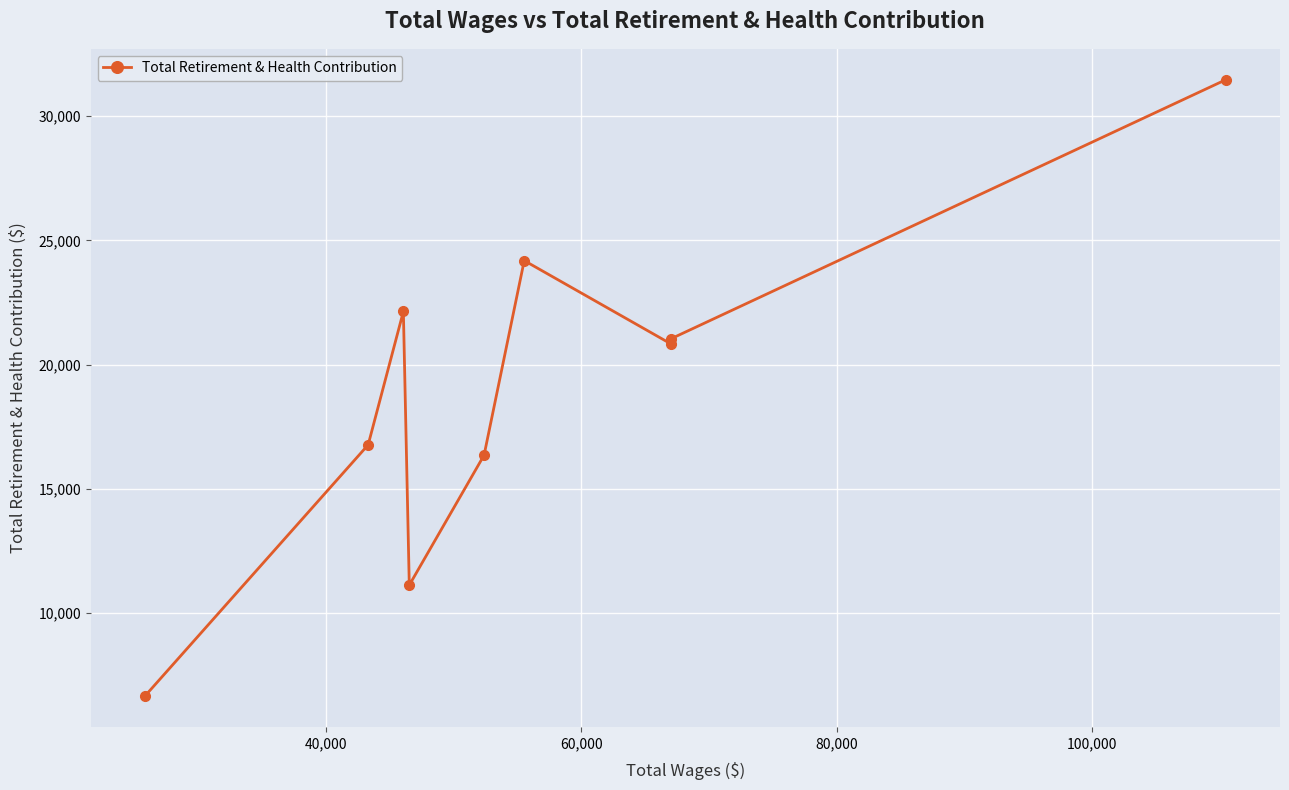

How many interior local peaks (higher than both neighbors) does the data have?

2